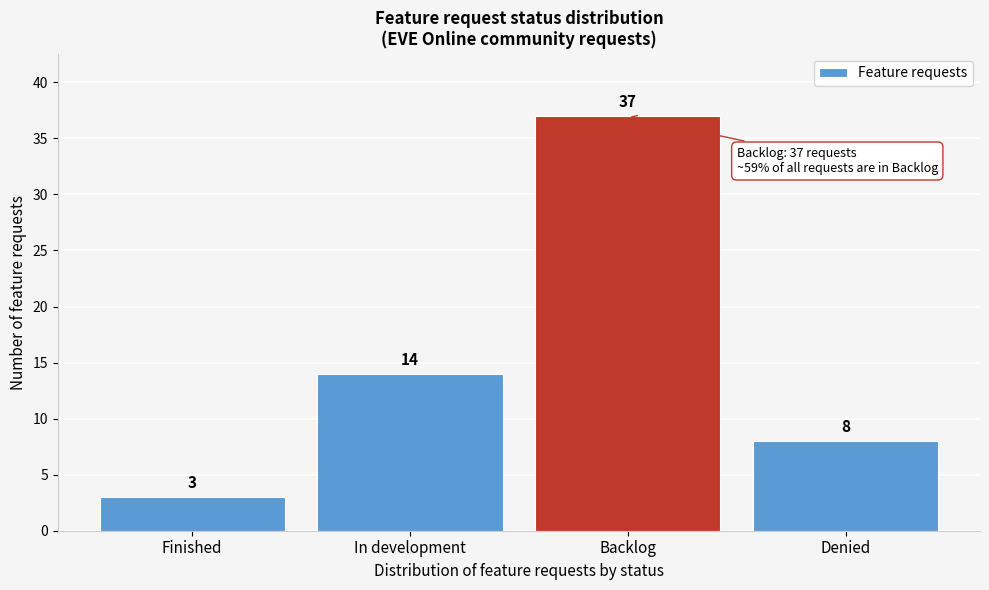

Reading right to left, list all the values displayed in this chart.

8	37	14	3